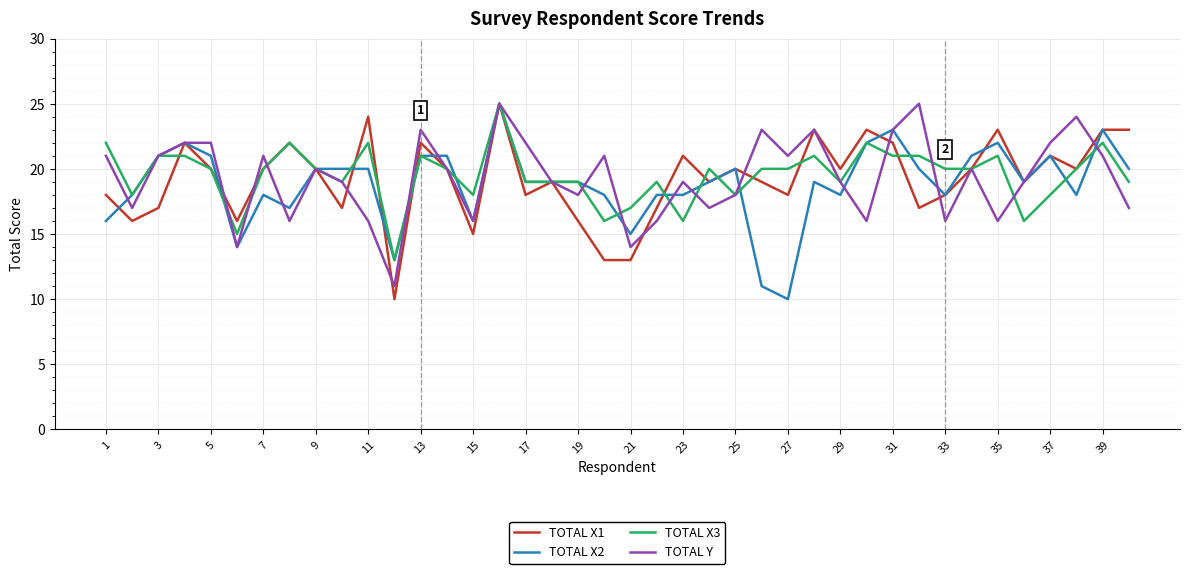

What are all the series names shown in the legend?

TOTAL X1, TOTAL X2, TOTAL X3, TOTAL Y